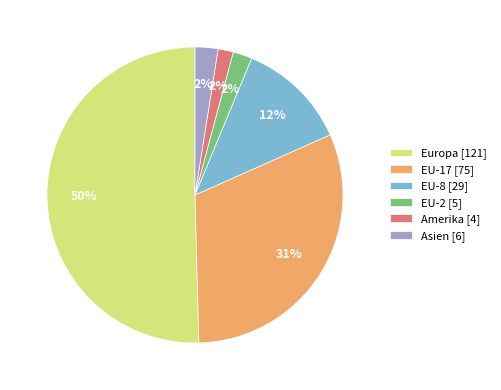

To the nearest percent, what is the difference between the Asien and Europa slice percentages?

48%